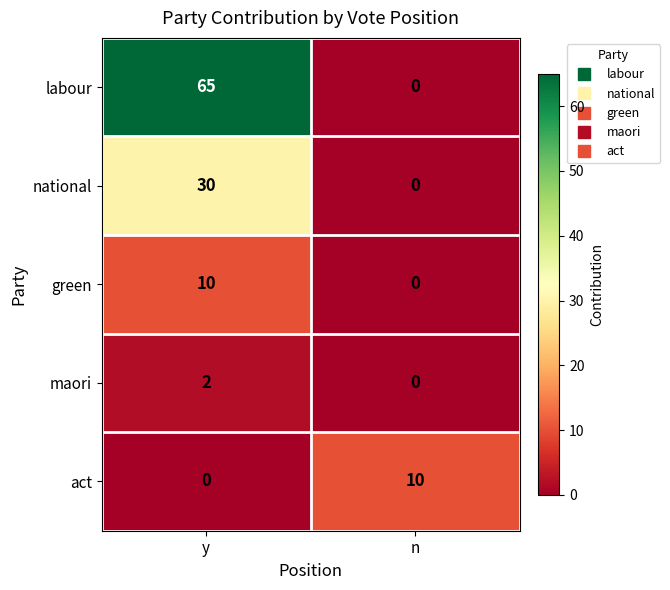

What is the highest value of the green series?

10